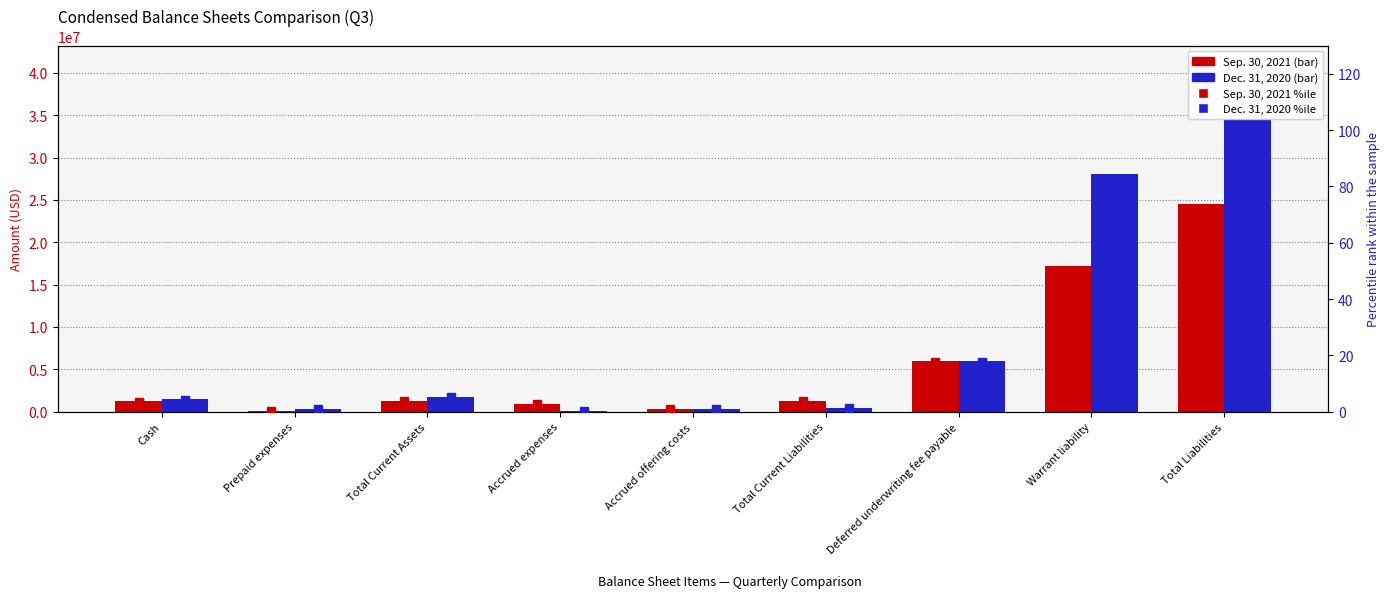

True or false: Sep. 30, 2021 %ile has a value of 2.7 at Accrued expenses.

True